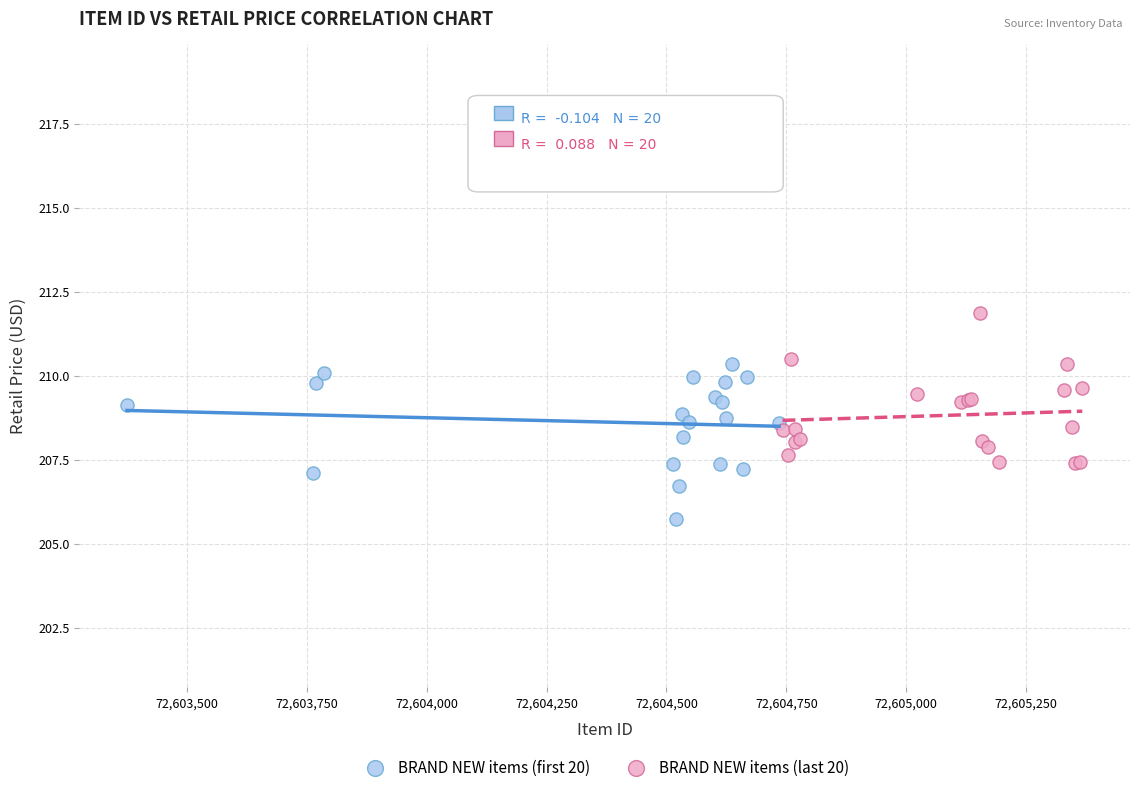

Which series contains the highest Y value?

BRAND NEW items (last 20)